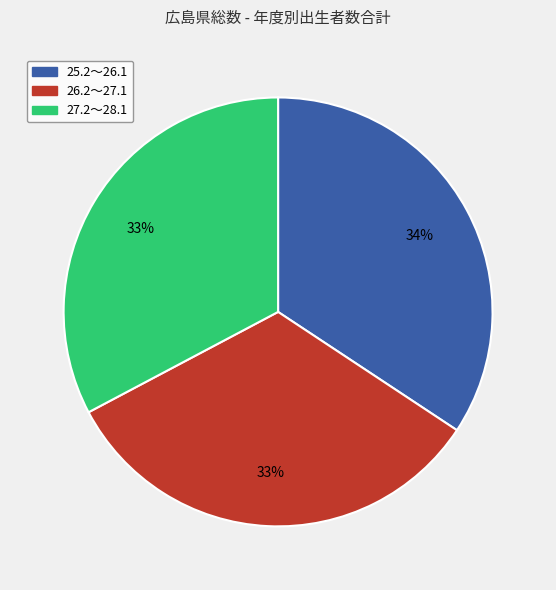

Is it true that 26.2～27.1 is 33% of the pie?

True